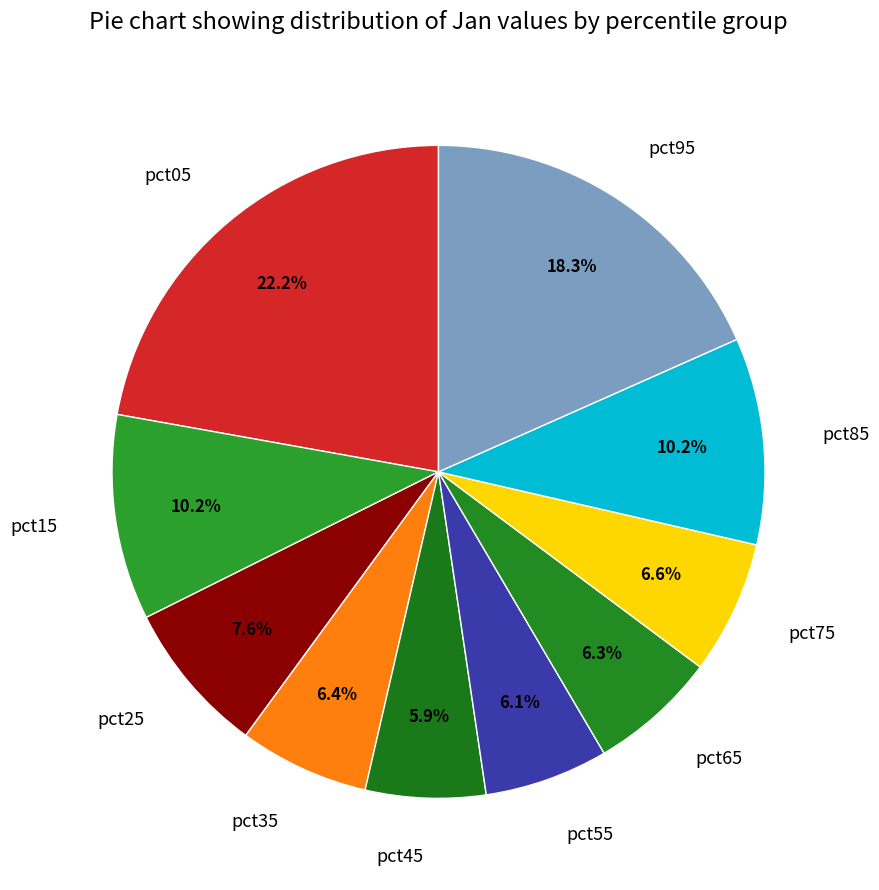

How many segments does this pie chart have?

10